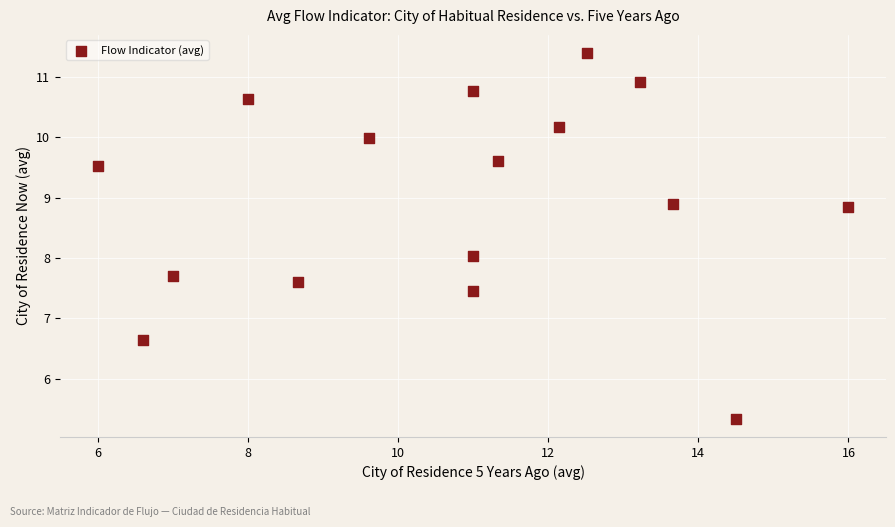

What is the range of Y values (max minus min)?

6.1